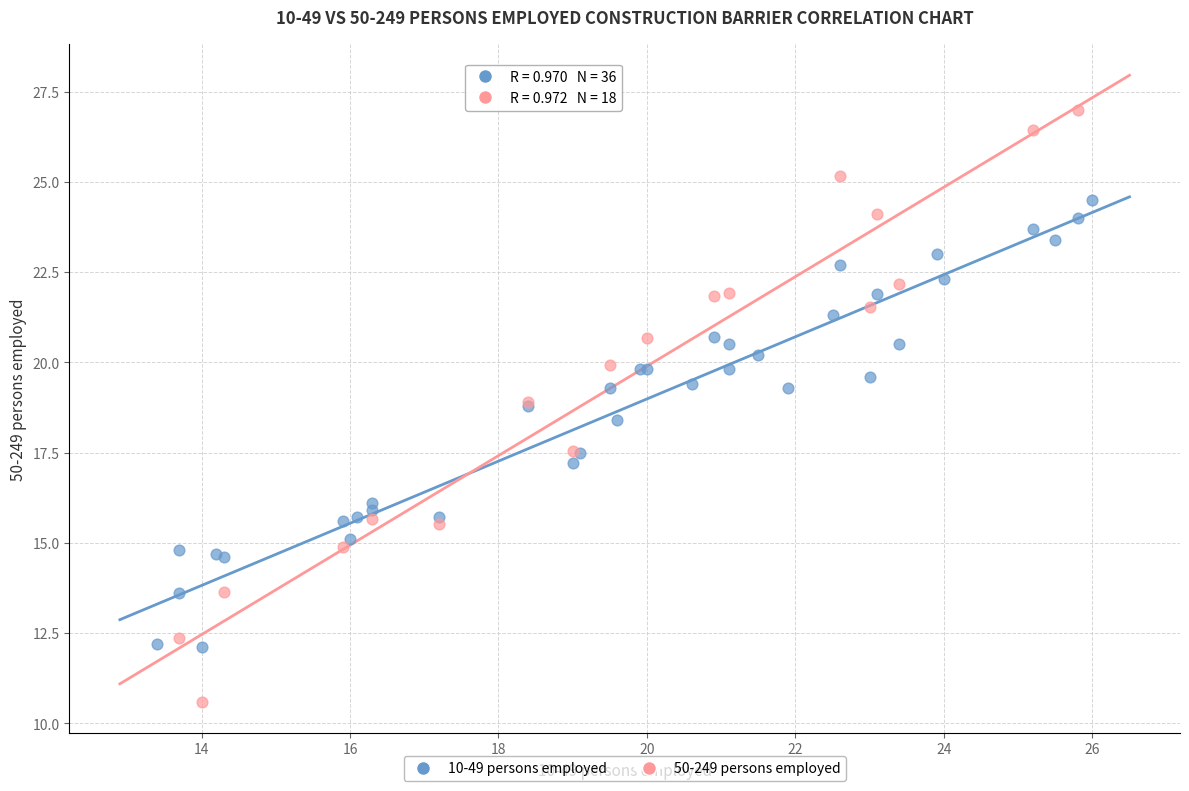

Which series has the widest spread of Y values?

50-249 persons employed